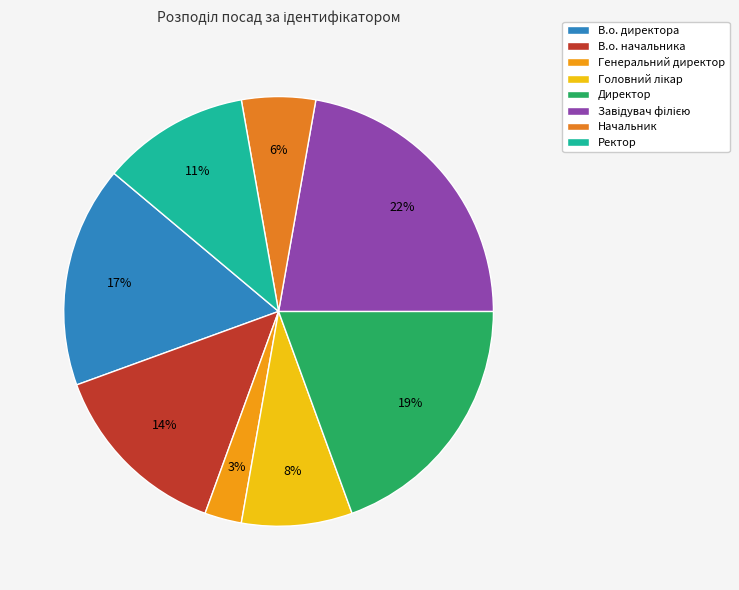

Which category has the biggest portion of the pie?

Завідувач філією